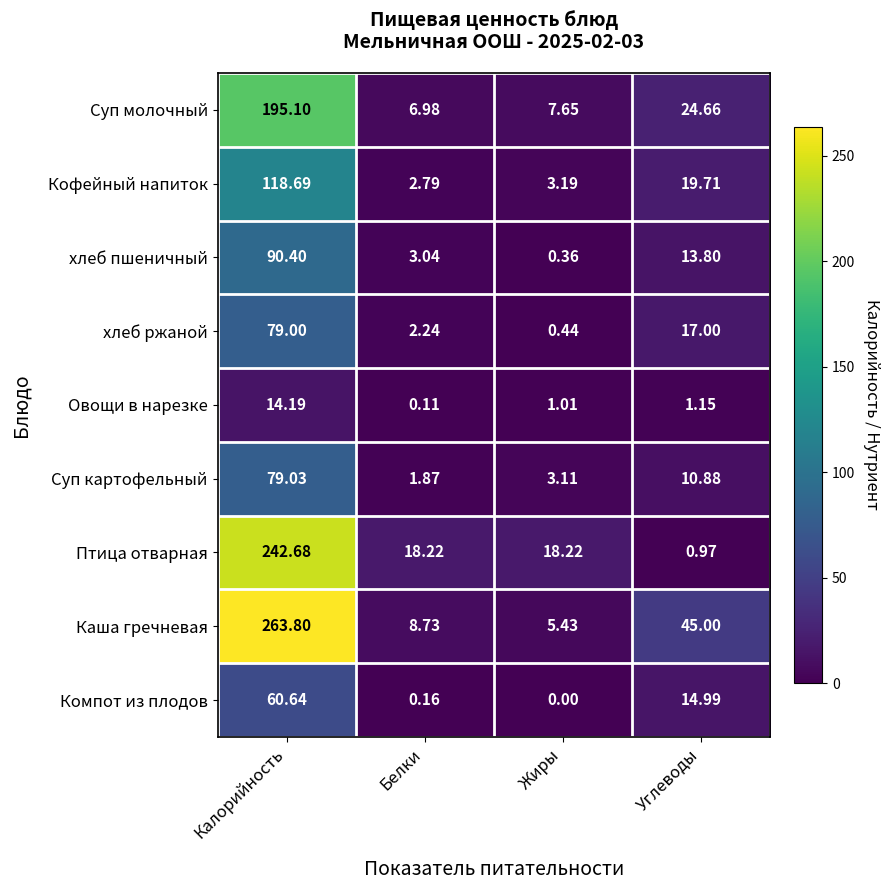

At which category is the sum across all series the highest?

Калорийность